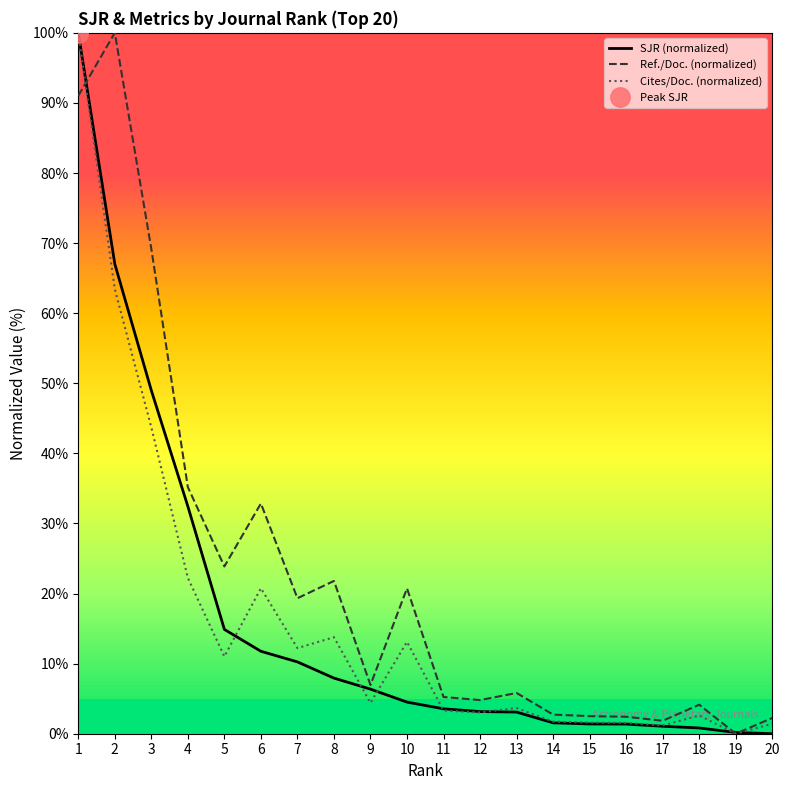

After their last crossing, which series has the higher values: Ref./Doc. (normalized) or SJR (normalized)?

Ref./Doc. (normalized)